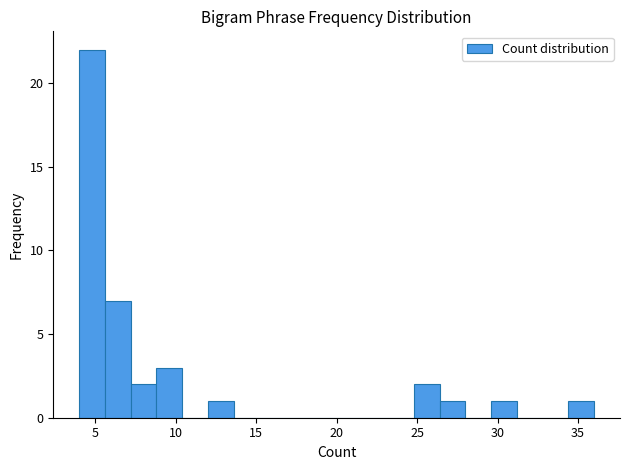

Around what value on the x-axis is the tallest bar? Give the approximate position of its centre, as read against the axis.

5.0